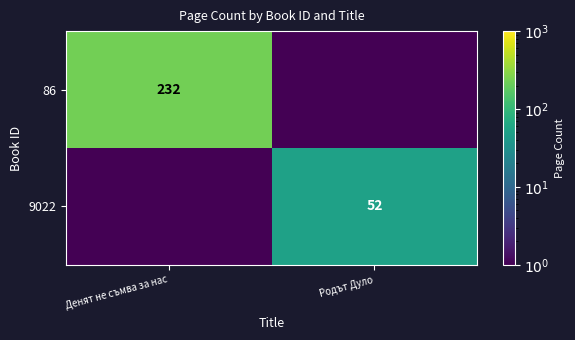

What is the difference between the highest and lowest values at Денят не съмва за нас?

231.9